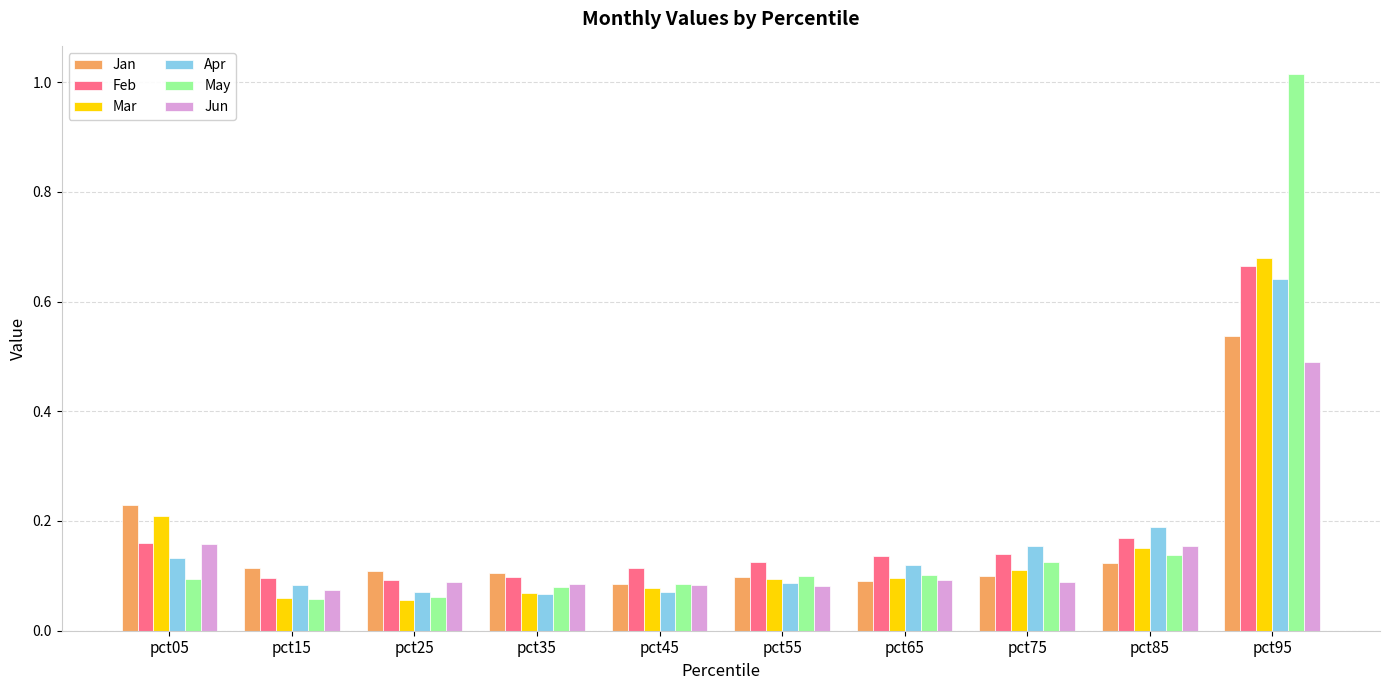

At which category does the chart reach its peak across all series?

pct95